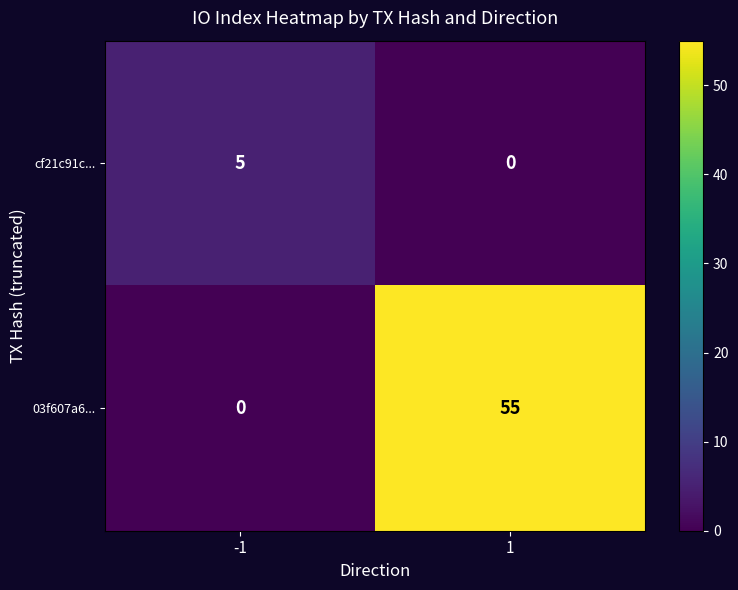

Which series has the largest range (max minus min)?

03f607a6...